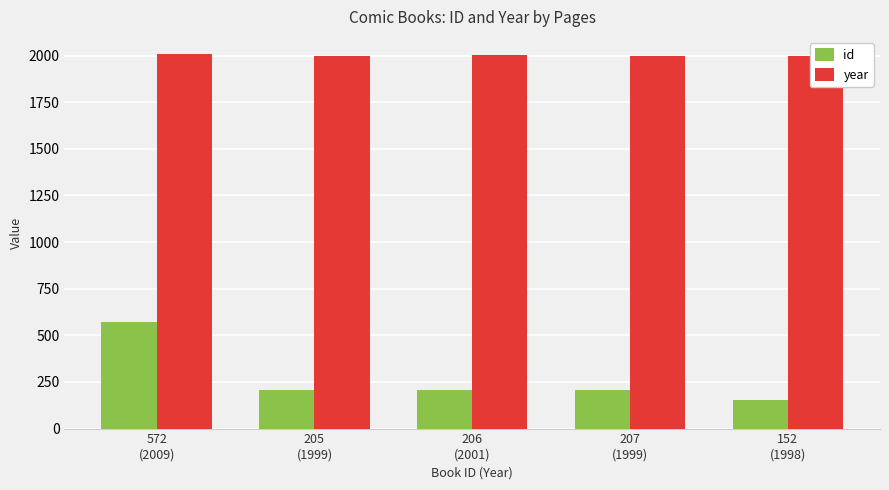

True or false: year has a value of 1999 at 205
(1999).

True